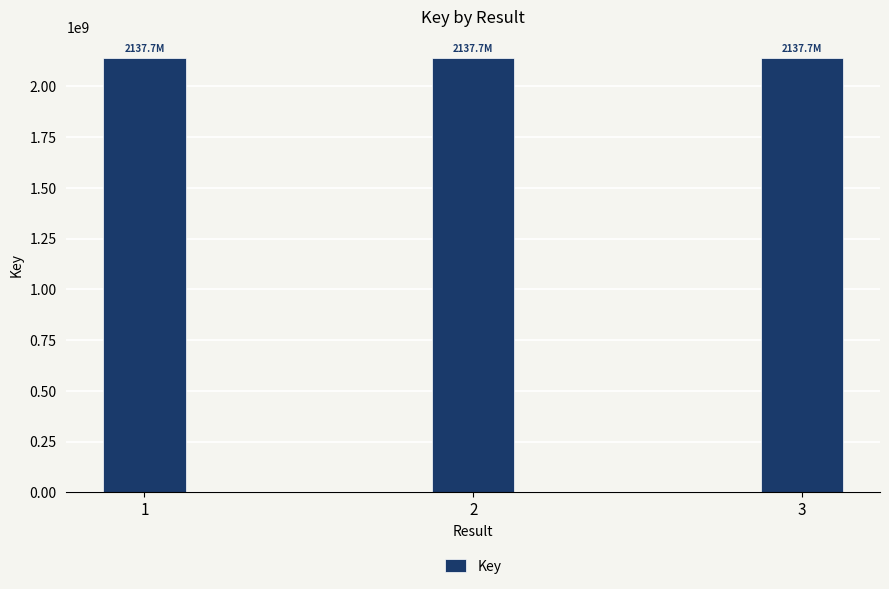

What is the greatest value displayed?

2137702960